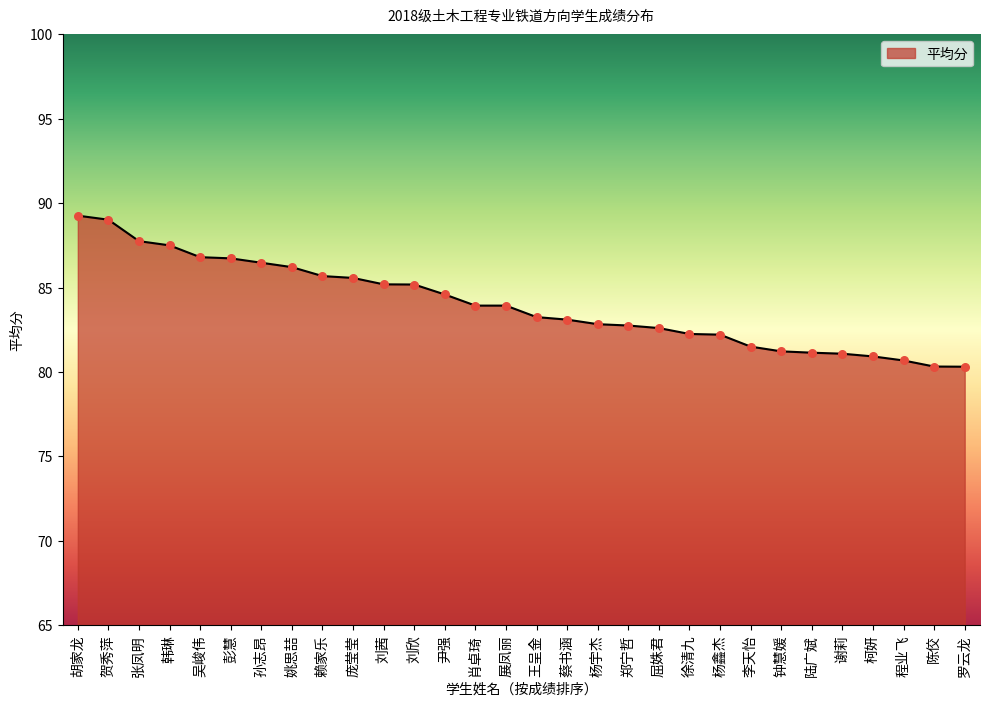

What value does the data have at 蔡书涵?

83.1